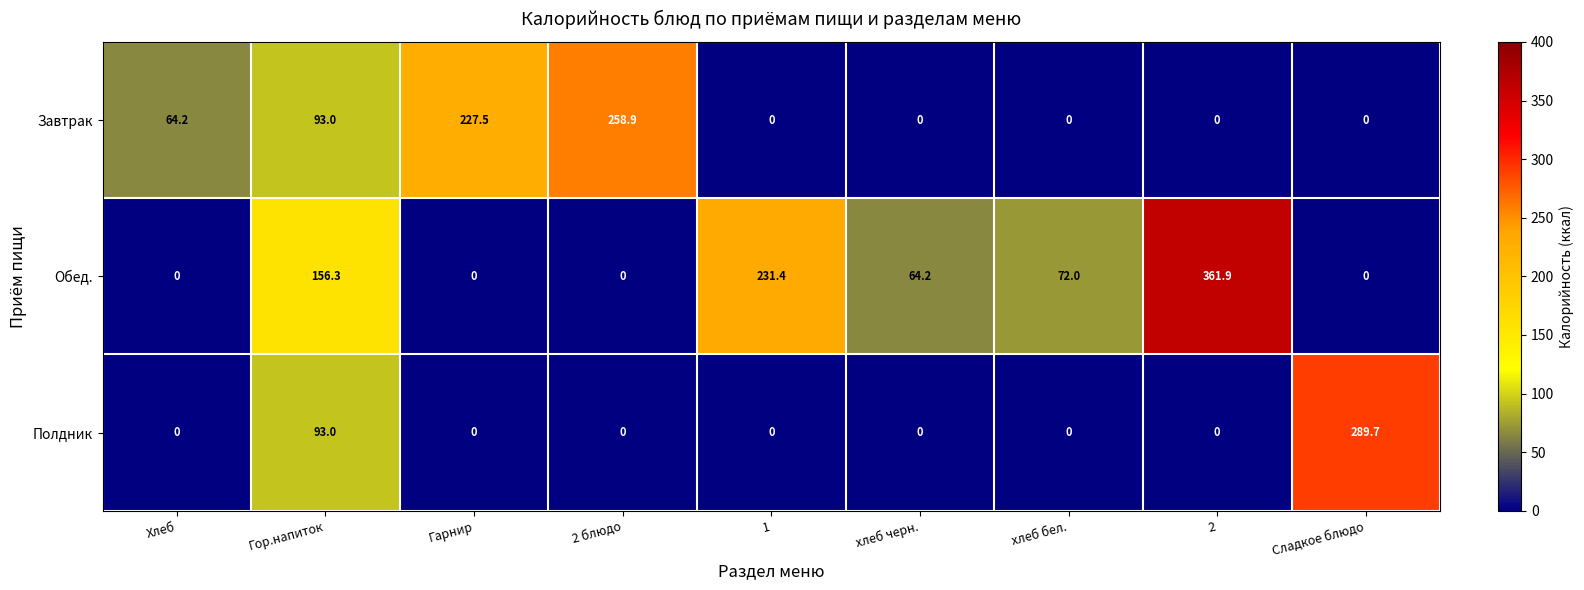

At which category is the sum across all series the highest?

2